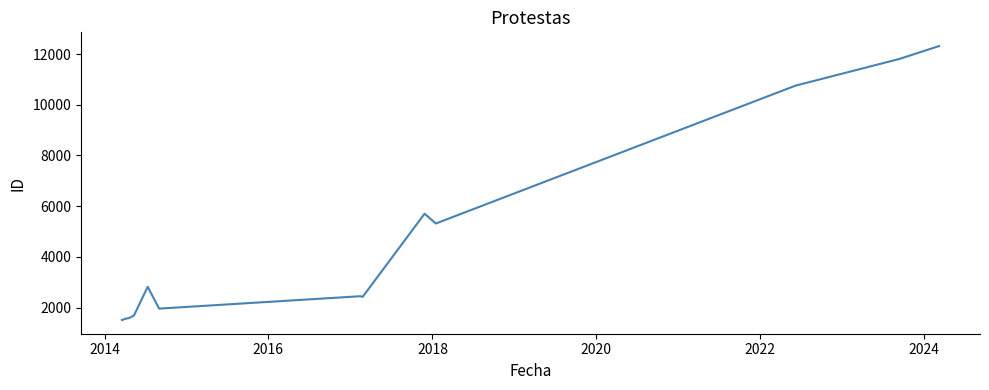

What is the maximum value shown in the chart?

12317